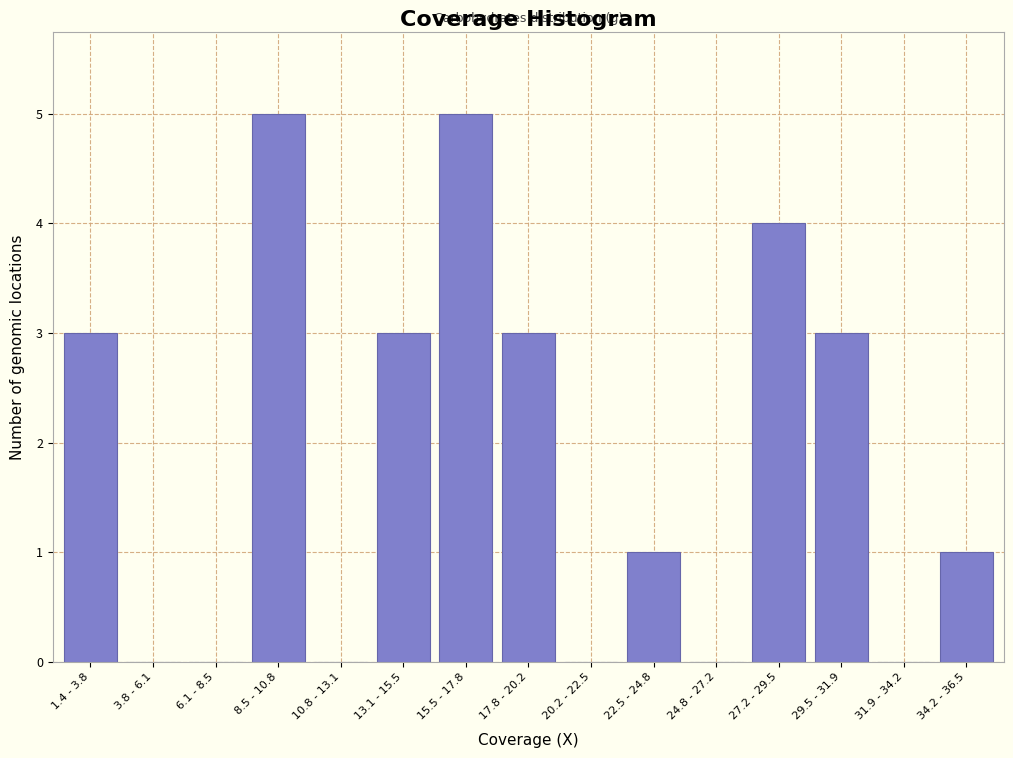

Reading left to right, what are all the values shown in this chart?

1.4 - 3.8=3	3.8 - 6.1=0	6.1 - 8.5=0	8.5 - 10.8=5	10.8 - 13.1=0	13.1 - 15.5=3	15.5 - 17.8=5	17.8 - 20.2=3	20.2 - 22.5=0	22.5 - 24.8=1	24.8 - 27.2=0	27.2 - 29.5=4	29.5 - 31.9=3	31.9 - 34.2=0	34.2 - 36.5=1